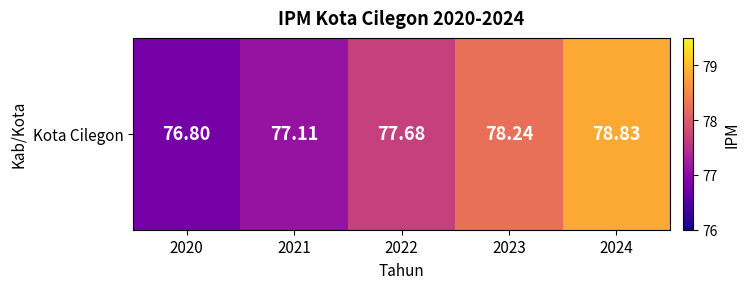

Count the number of categories in the chart.

5